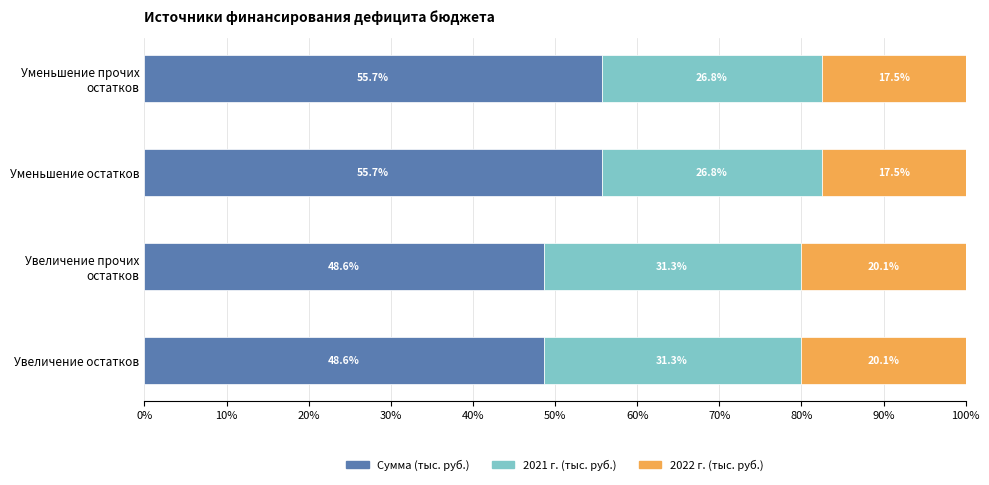

What is the difference between the maximum and minimum values in the Сумма (тыс. руб.) series?

7.1